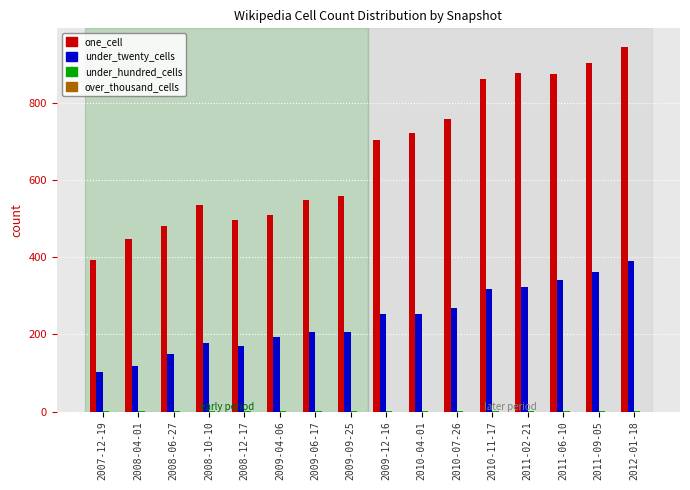

What is the maximum value shown in the chart?

946